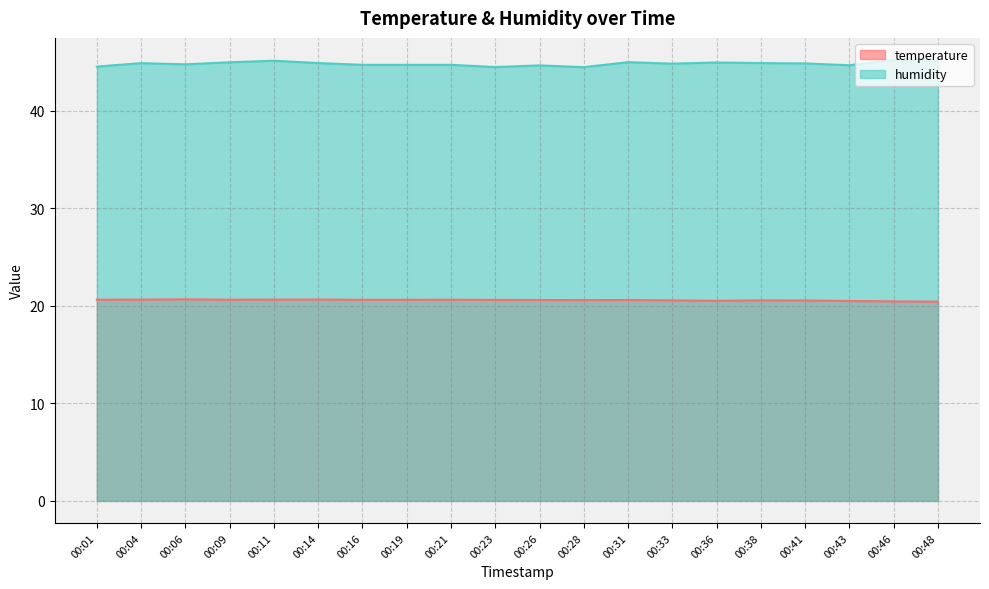

What is the difference between the highest and lowest values at 00:26?

24.1